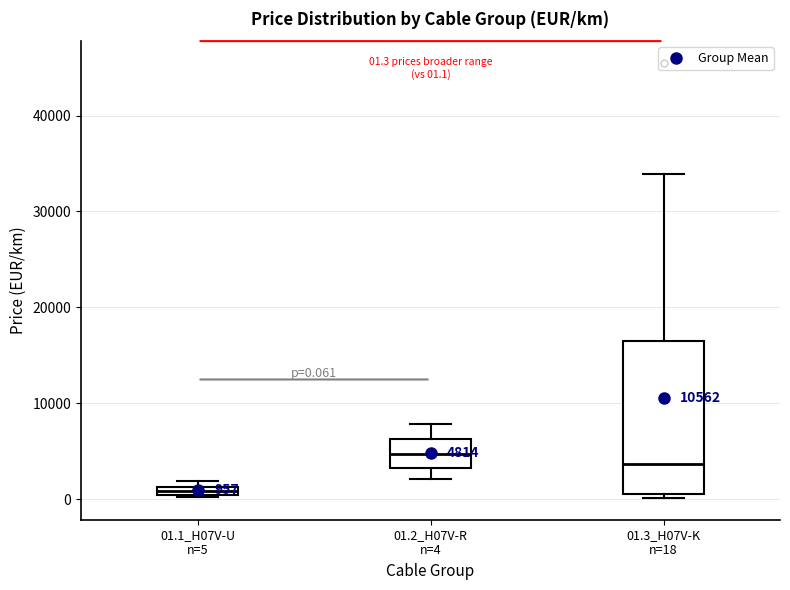

Which box has the lowest median line?

01.1_H07V-U n=5